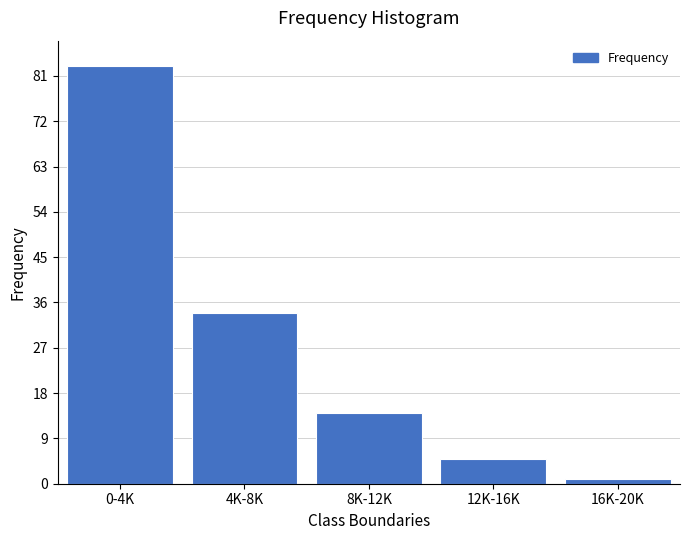

Reading right to left, extract all data points from this chart.

16K-20K=1	12K-16K=5	8K-12K=14	4K-8K=34	0-4K=83